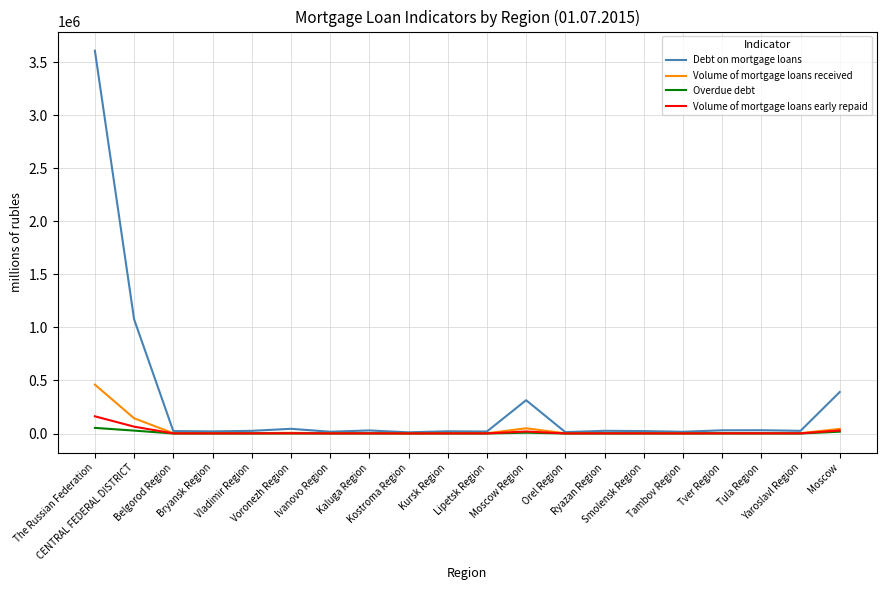

Which series has the widest spread of values?

Debt on mortgage loans